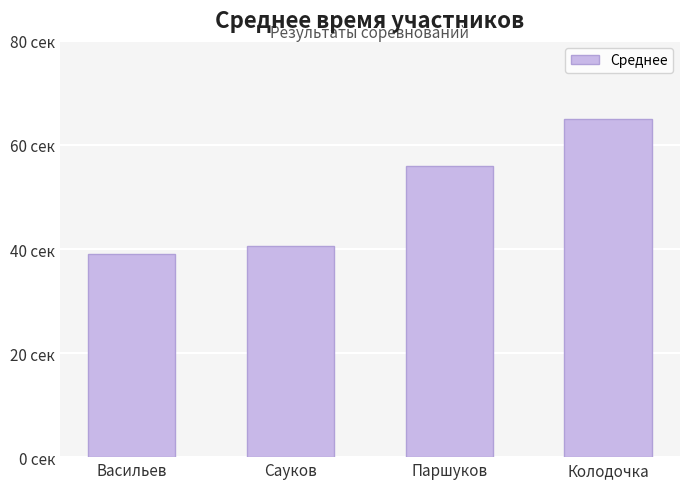

Which has a higher value, Сауков or Паршуков?

Паршуков